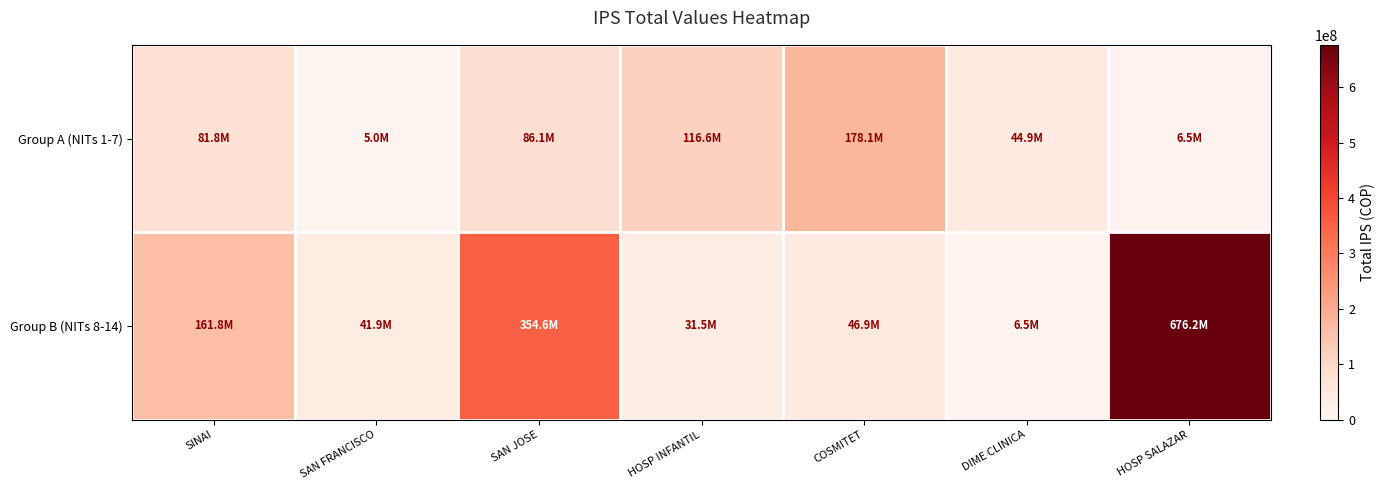

Which label corresponds to the smallest value in the chart?

SAN FRANCISCO